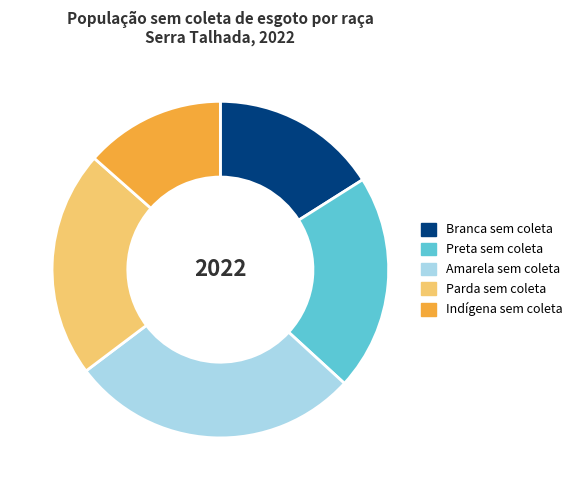

The Parda sem coleta slice represents 14% of the pie. True or false?

False